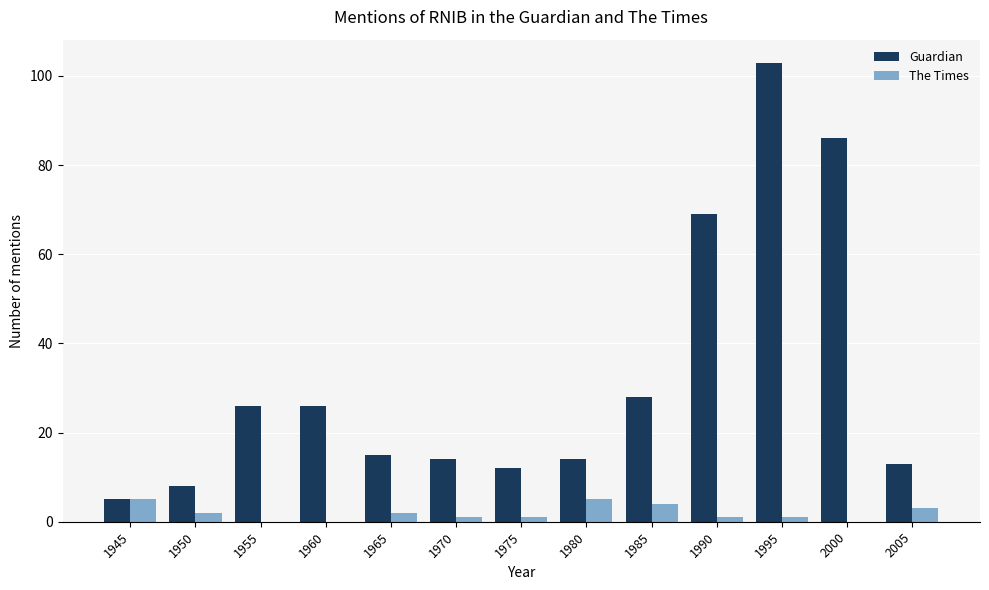

Which category has the highest value across all series?

1995